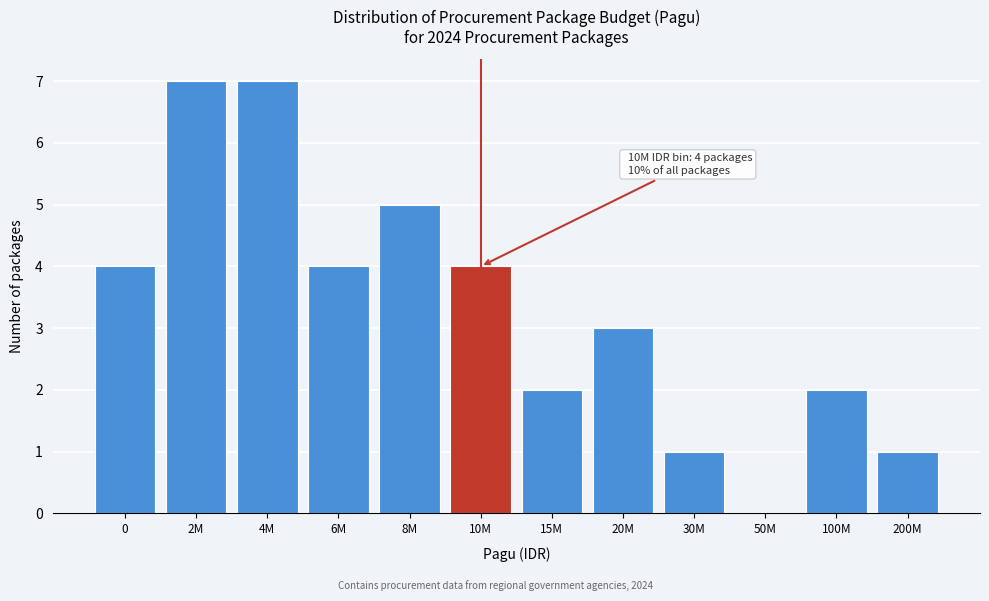

Reading right to left, transcribe all the data shown in this chart.

200M=1	100M=2	50M=0	30M=1	20M=3	15M=2	10M=4	8M=5	6M=4	4M=7	2M=7	0=4